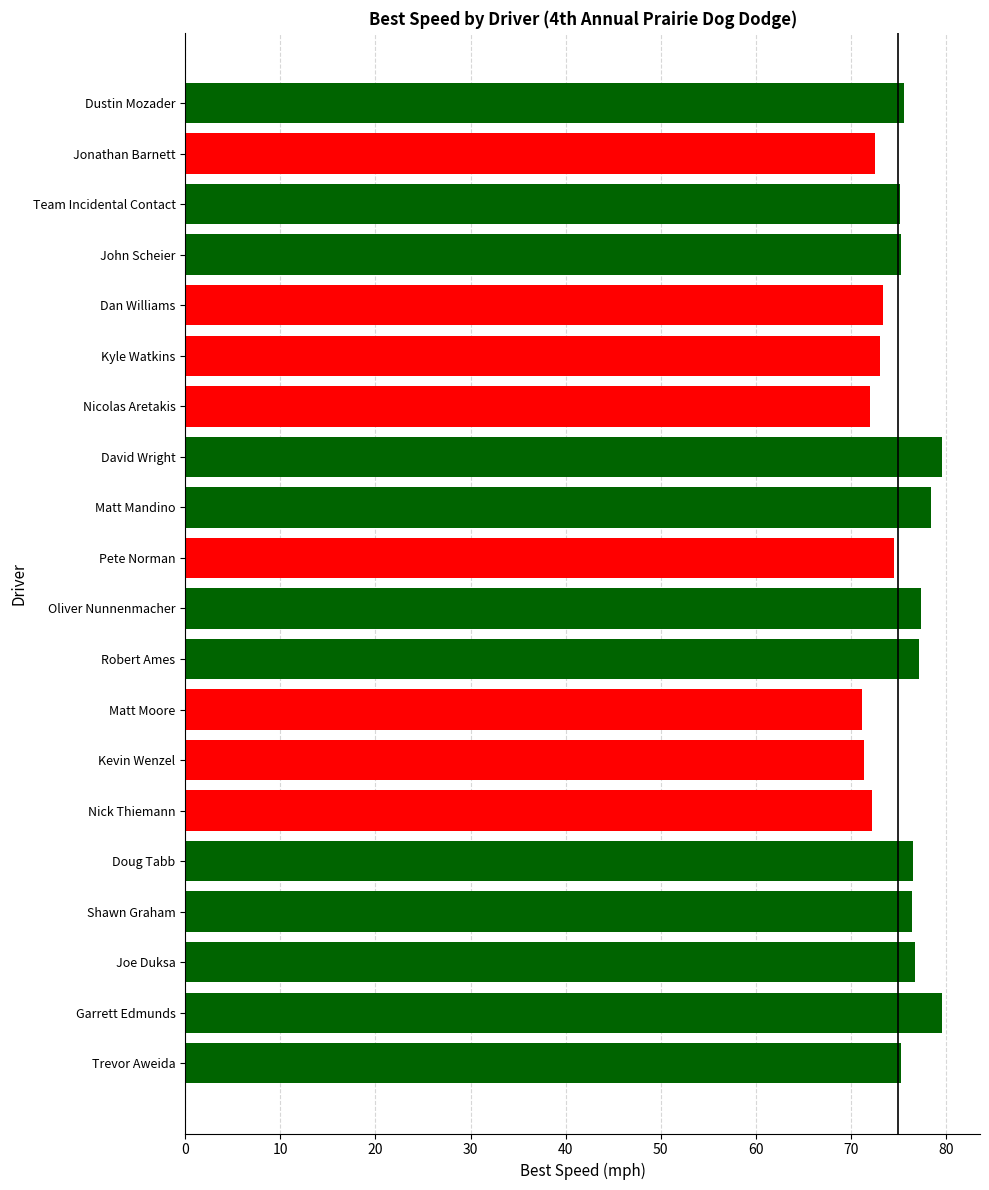

What is the label of the 15th bar from the top?

Nick Thiemann